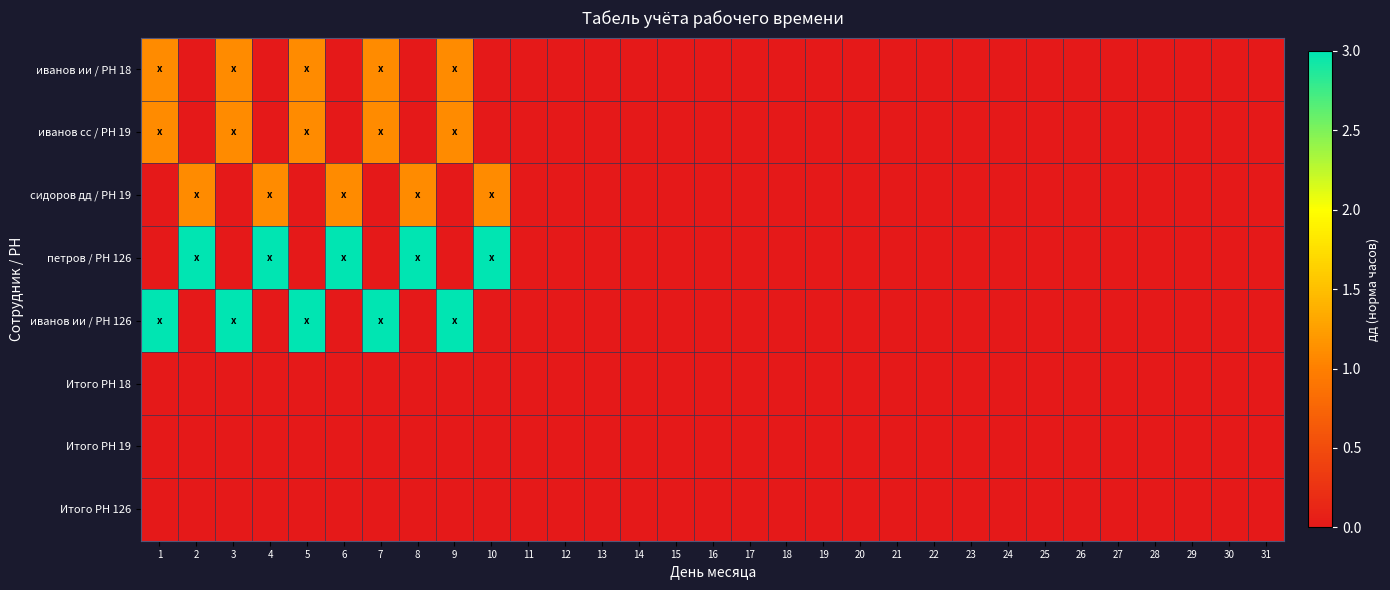

At 16, list the series in order from smallest to largest.

иванов ии / РН 18, иванов сс / РН 19, сидоров дд / РН 19, петров / РН 126, иванов ии / РН 126, Итого РН 18, Итого РН 19, Итого РН 126